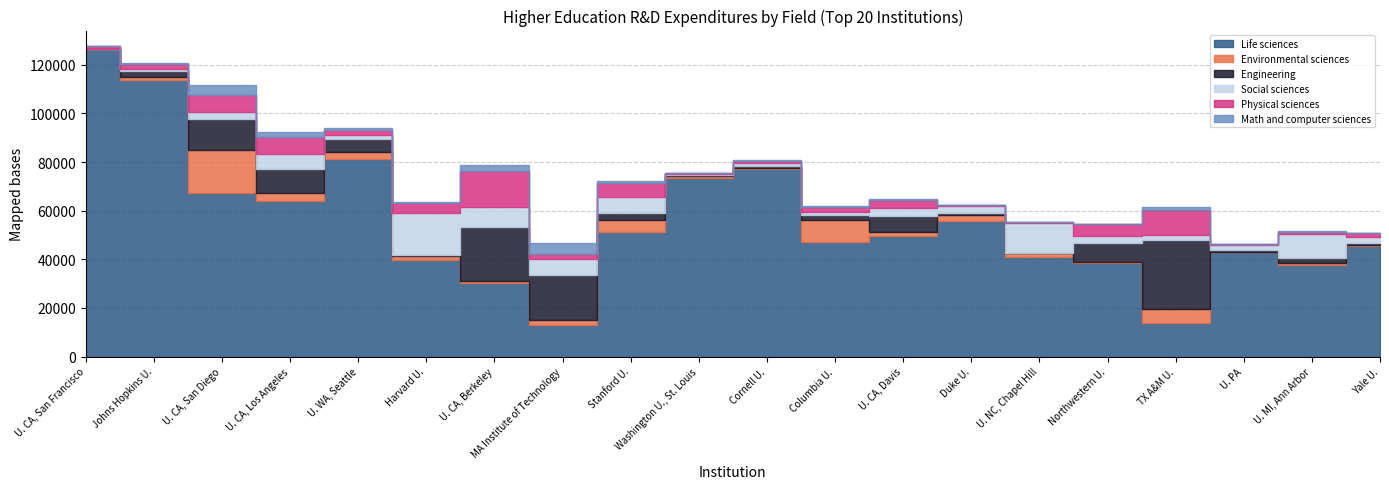

What is the value of the Engineering point at the 18th from the left?

925